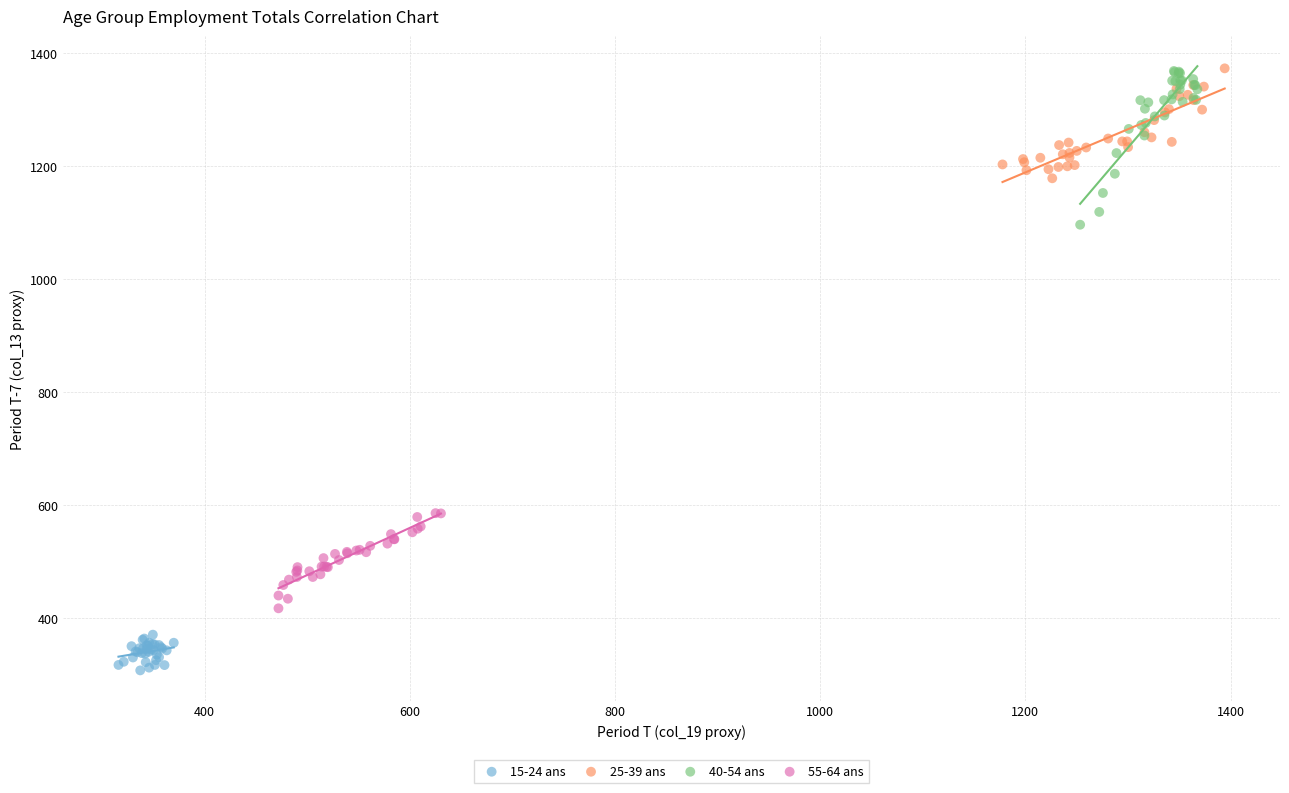

Which series contains the lowest Y value?

15-24 ans